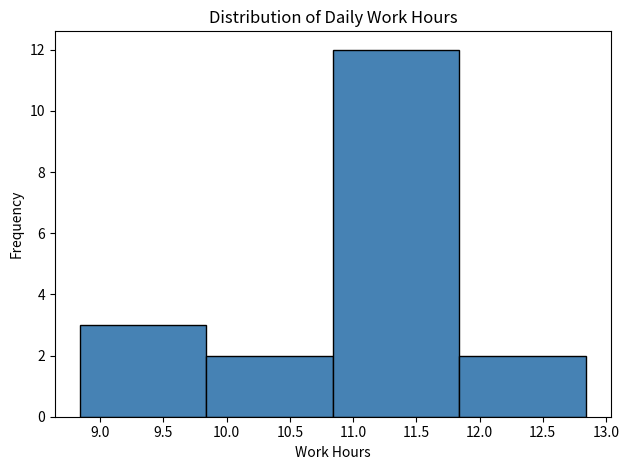

Reading left to right, transcribe this chart: for each bar, give the range it covers on the x-axis and its height. Neither the bar edges nor the heights are printed on the chart, so give them approximately, as read against the axes.

8.84 to 9.84: 3
9.84 to 10.84: 2
10.84 to 11.84: 12
11.84 to 12.84: 2